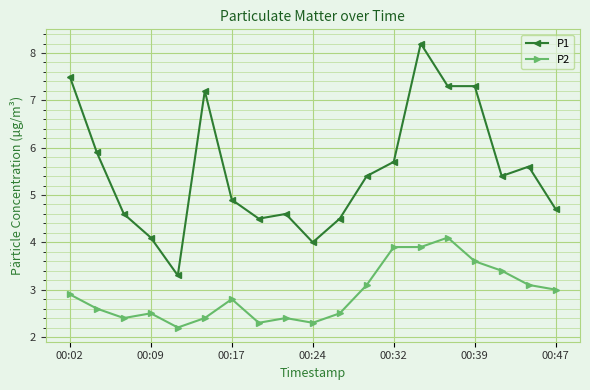

What is the maximum value for P1?

8.2